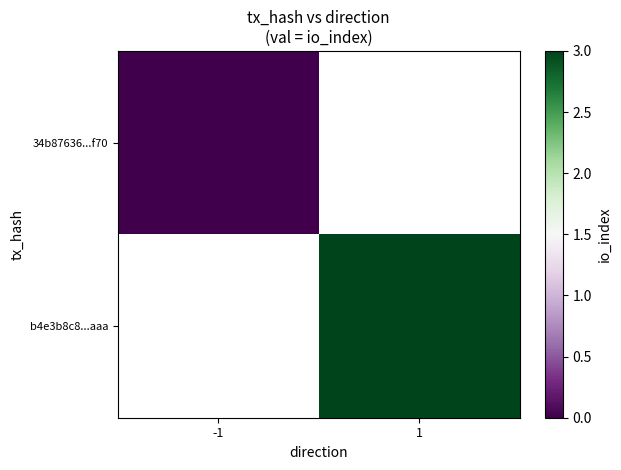

Which series has the widest spread of values?

34b87636...f70